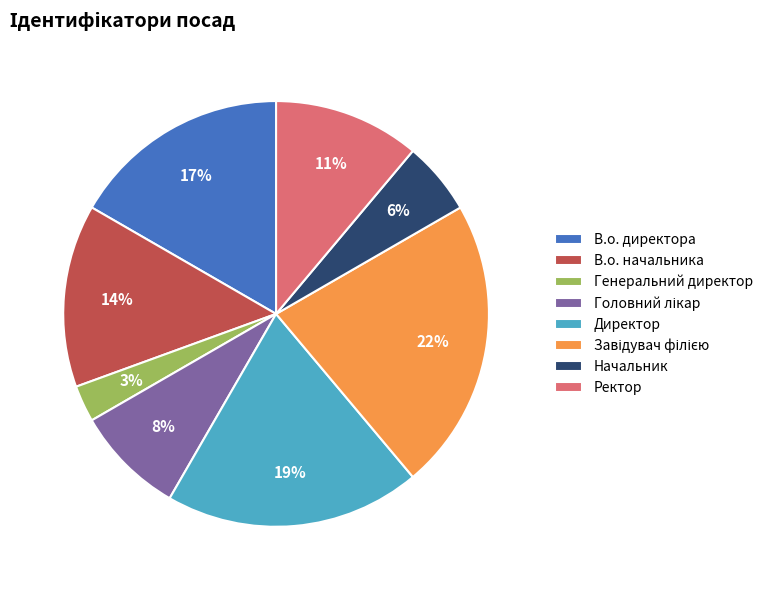

Which category has the smallest portion of the pie?

Генеральний директор